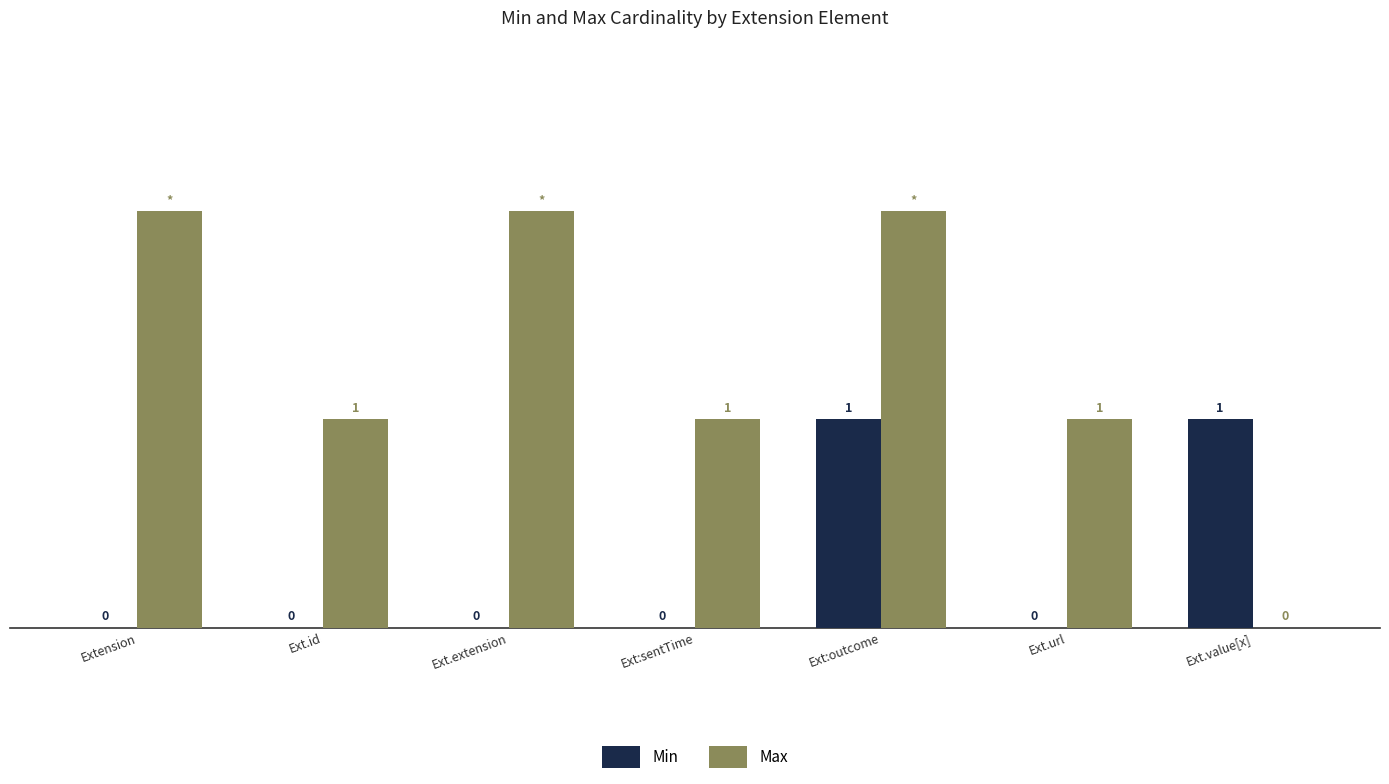

At which label does Max first exceed 1?

Extension